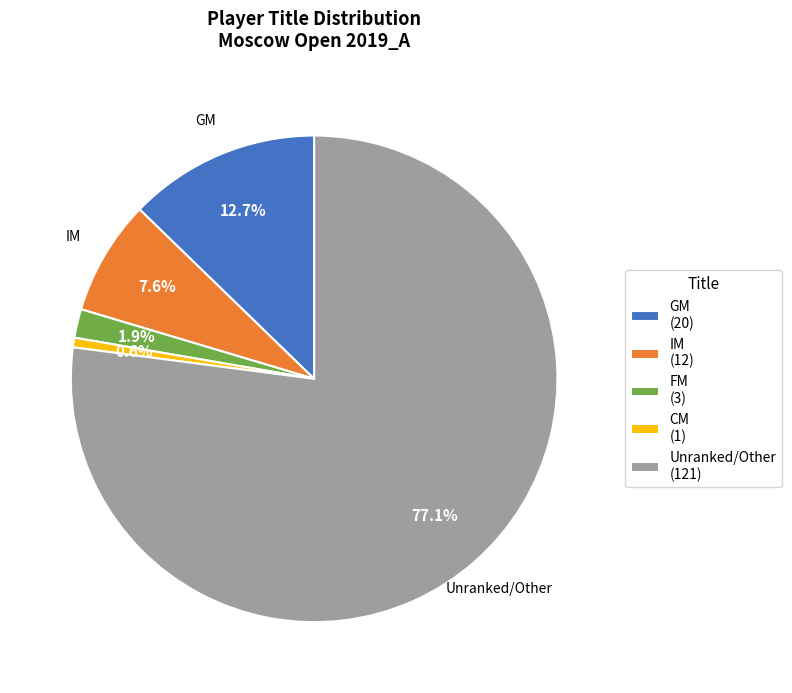

Rank the categories by value from lowest to highest.

CM (1), FM (3), IM (12), GM (20), Unranked/Other (121)